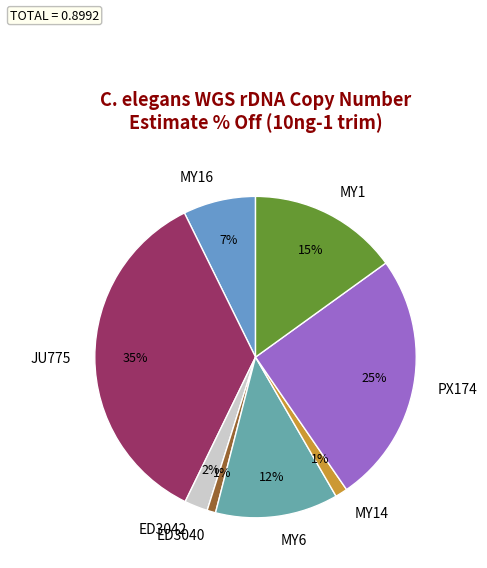

Does MY1 account for over 50% of the chart?

No